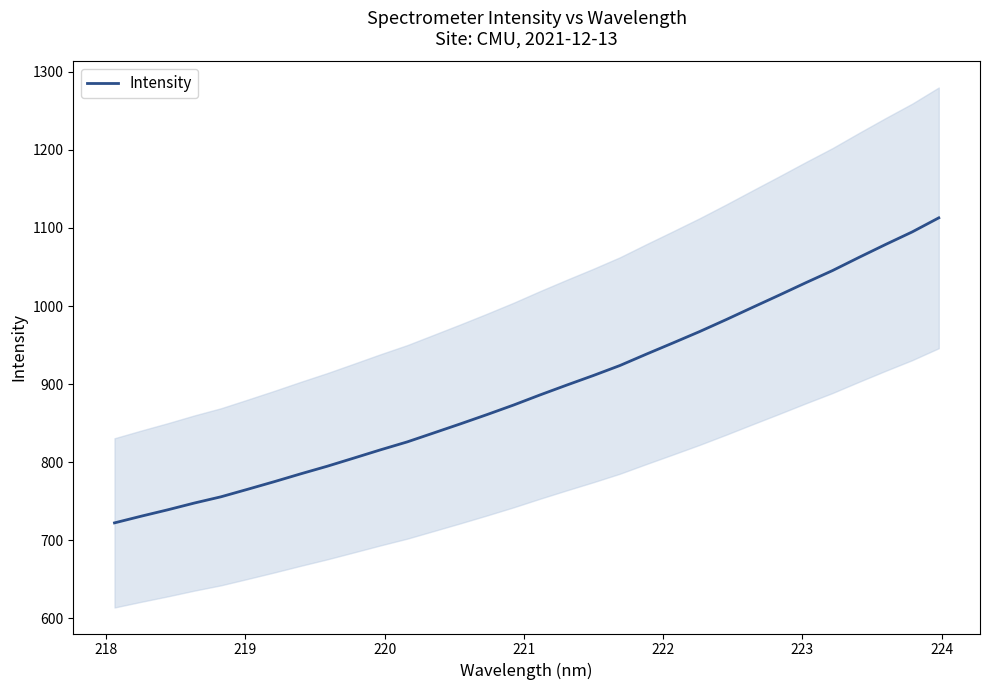

What is the maximum value for Intensity?

1112.9